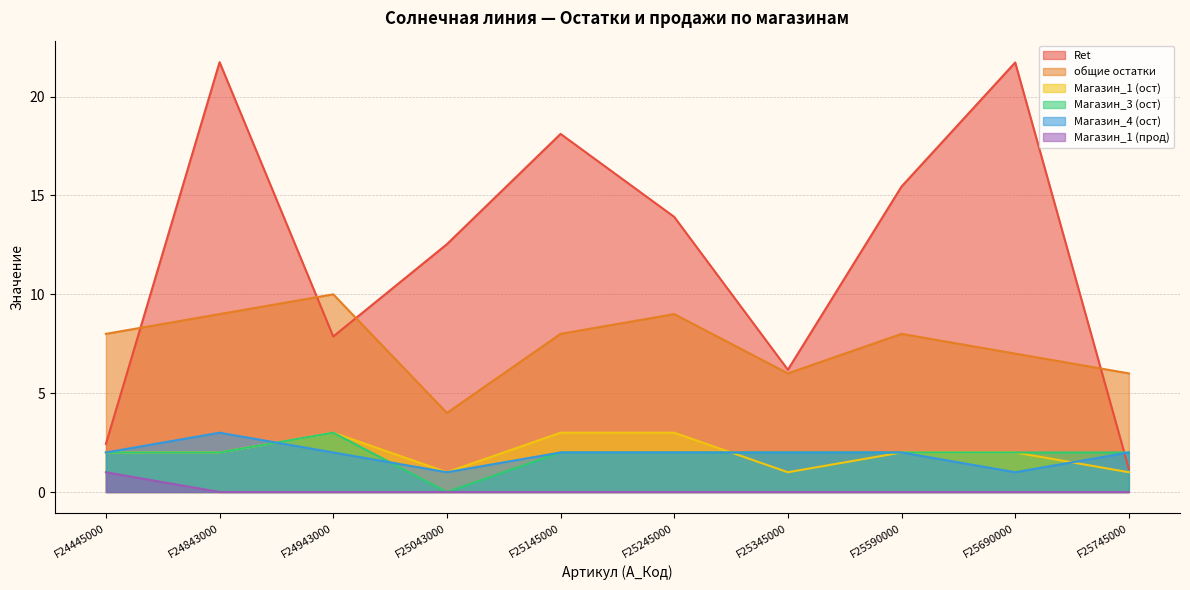

Between F25245000 and F25690000, which is larger?

F25690000